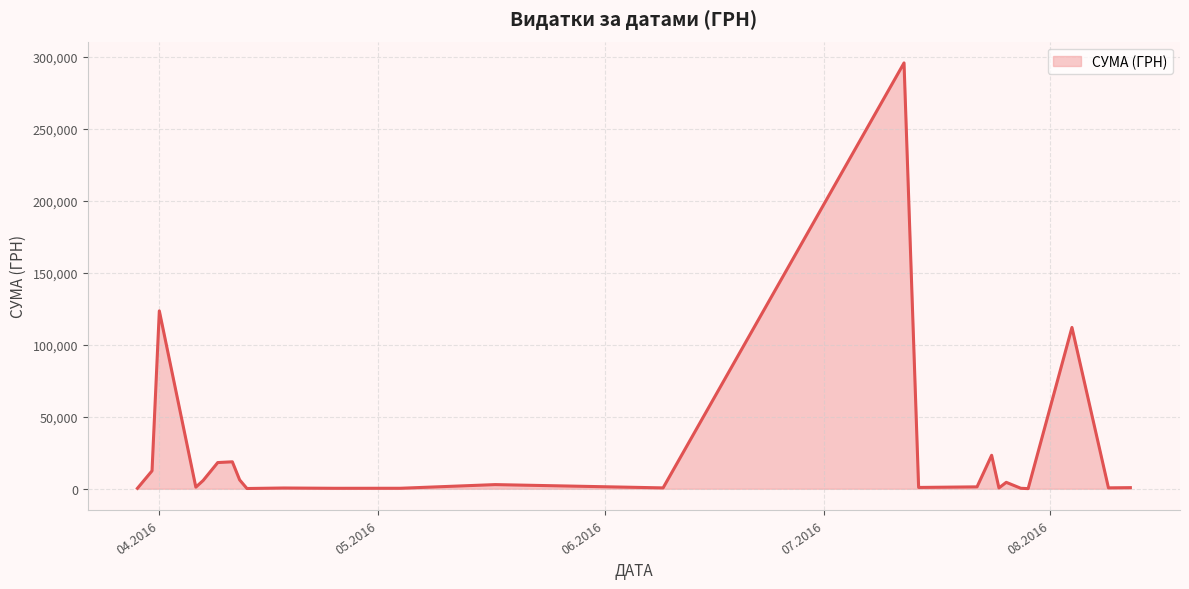

What is the maximum value shown in the chart?

295638.6